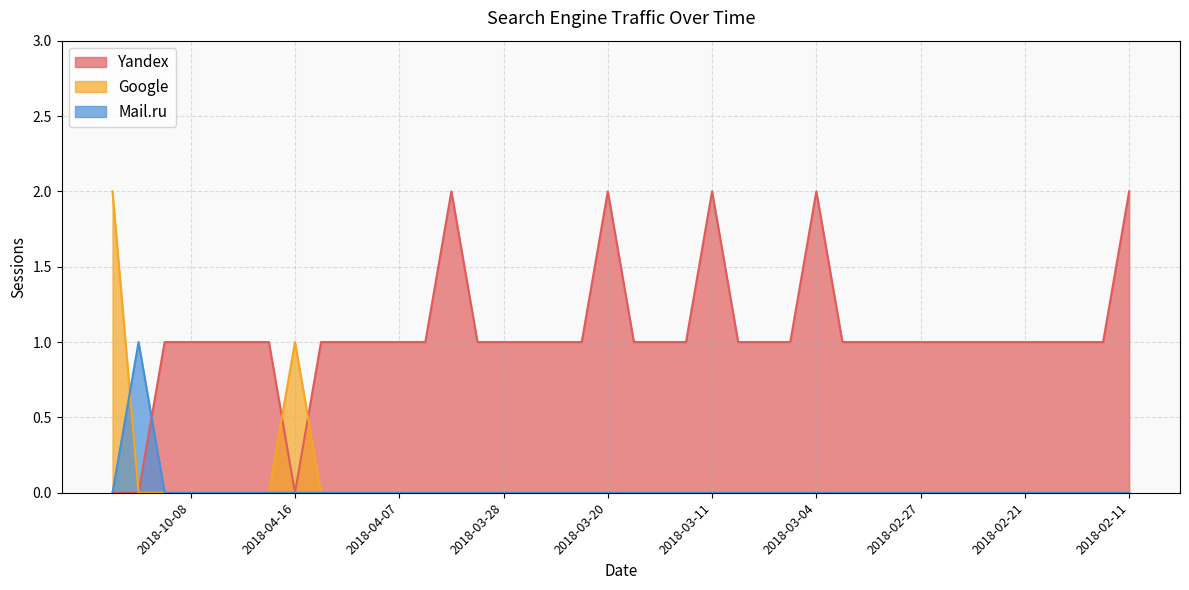

Is it true that Google equals 0 at 2018-04-07?

True